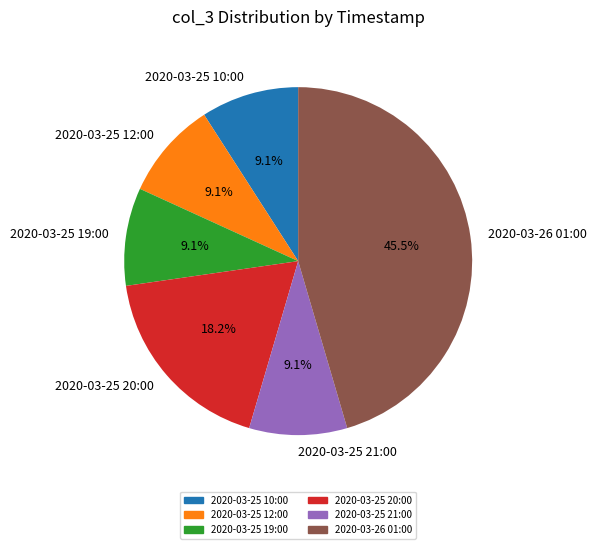

Does 2020-03-25 19:00 account for over 50% of the chart?

No